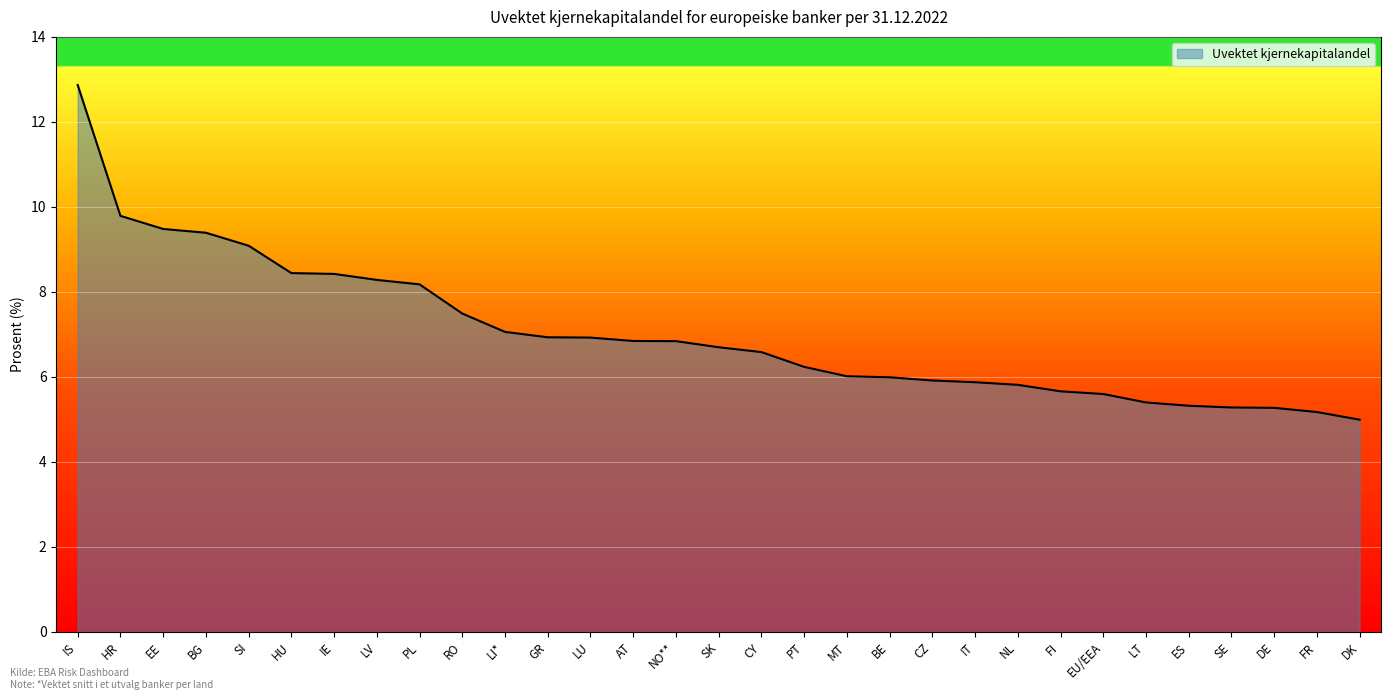

What value does the data have at MT?

6.0